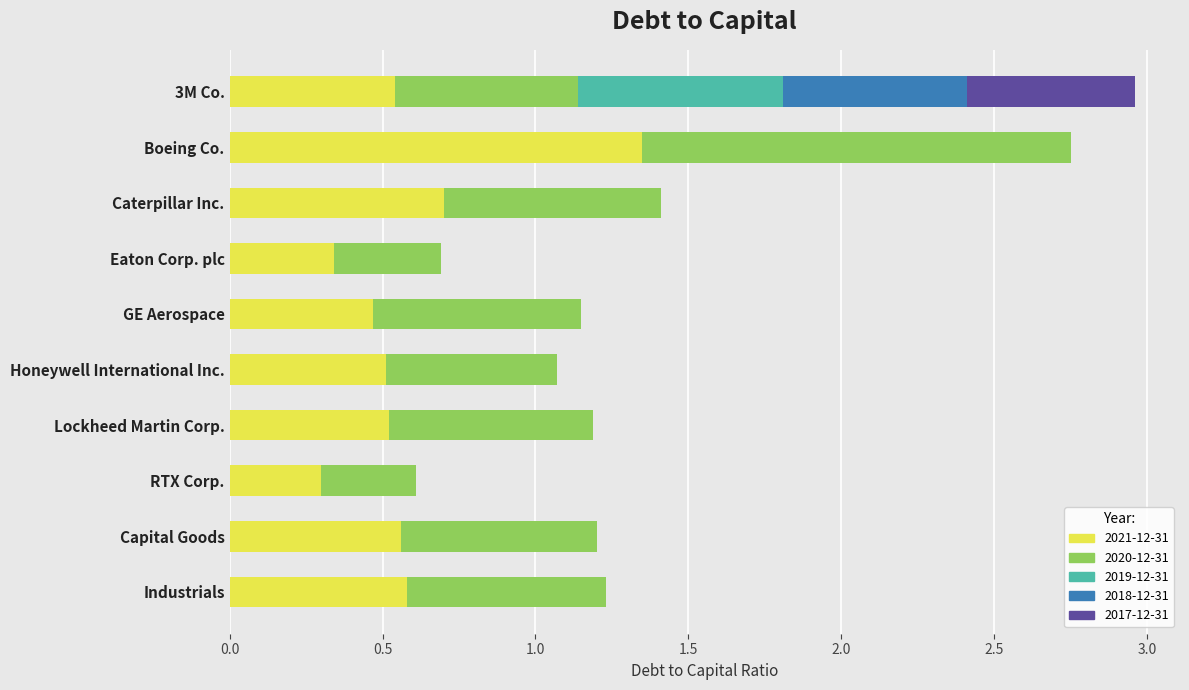

How many categories are shown in the chart?

10